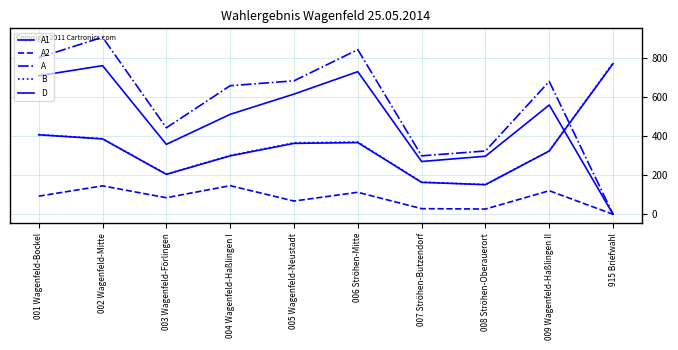

In A, how many points are higher than both neighbors (excluding endpoints)?

3